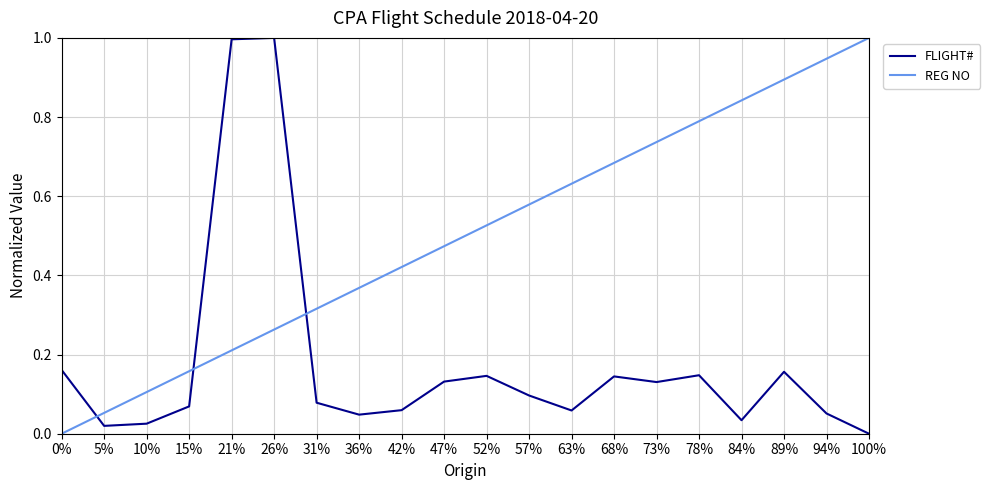

How many times do REG NO and FLIGHT# cross each other?

3